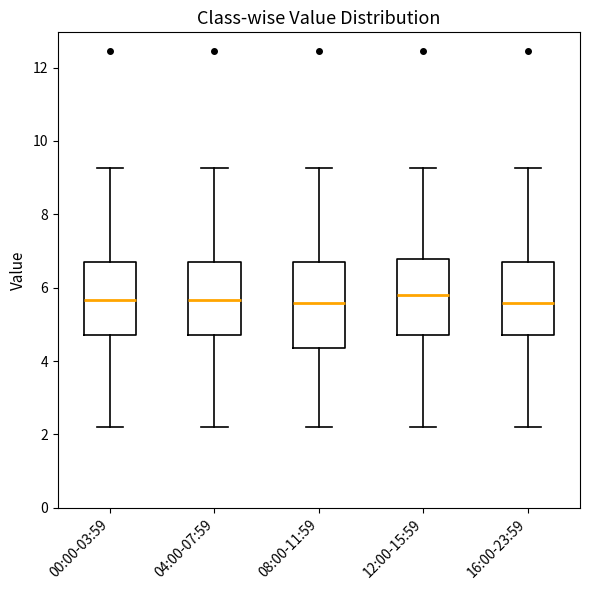

Reading left to right, transcribe this box plot: for each box, give where its median line is, the range the box spans, and where its two whiskers end, as read against the y-axis. The values are not printed on the chart, so give them approximately, as read against the axis.

00:00-03:59: median 5.6, box 4.8 to 6.8, whiskers 2.2 to 9.2
04:00-07:59: median 5.6, box 4.8 to 6.8, whiskers 2.2 to 9.2
08:00-11:59: median 5.6, box 4.4 to 6.8, whiskers 2.2 to 9.2
12:00-15:59: median 5.8, box 4.8 to 6.8, whiskers 2.2 to 9.2
16:00-23:59: median 5.6, box 4.8 to 6.8, whiskers 2.2 to 9.2